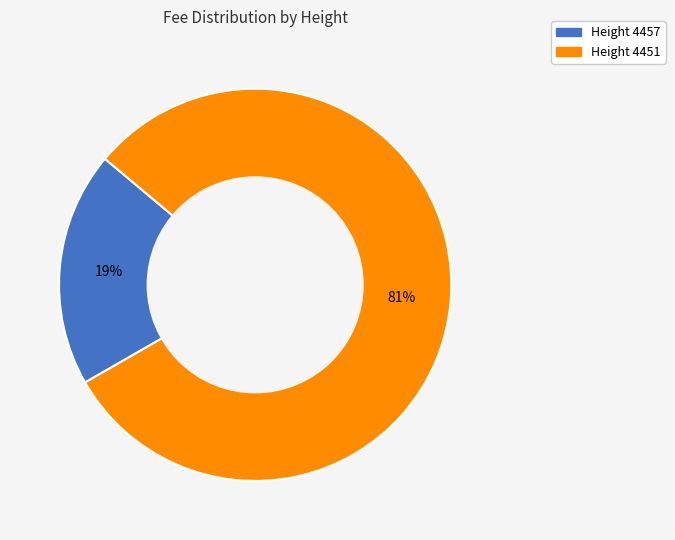

Is there any slice that represents more than half of the pie?

Yes